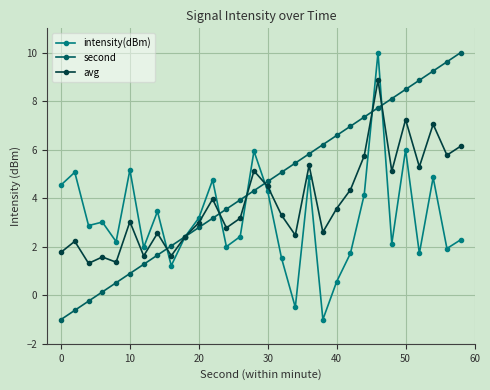

What is the value of the second point at the 15th from the left?

4.3